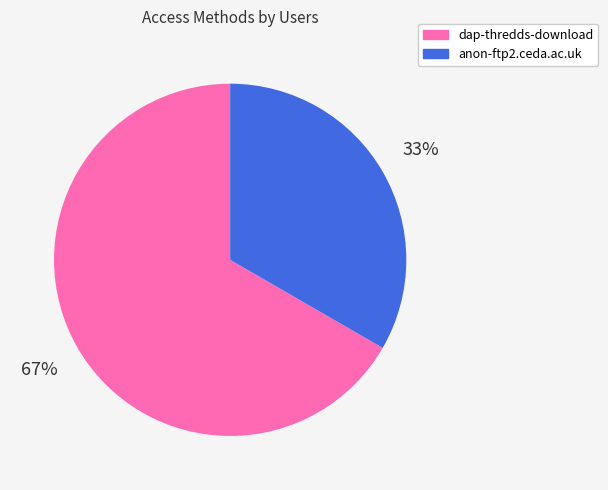

Which category has the biggest portion of the pie?

dap-thredds-download